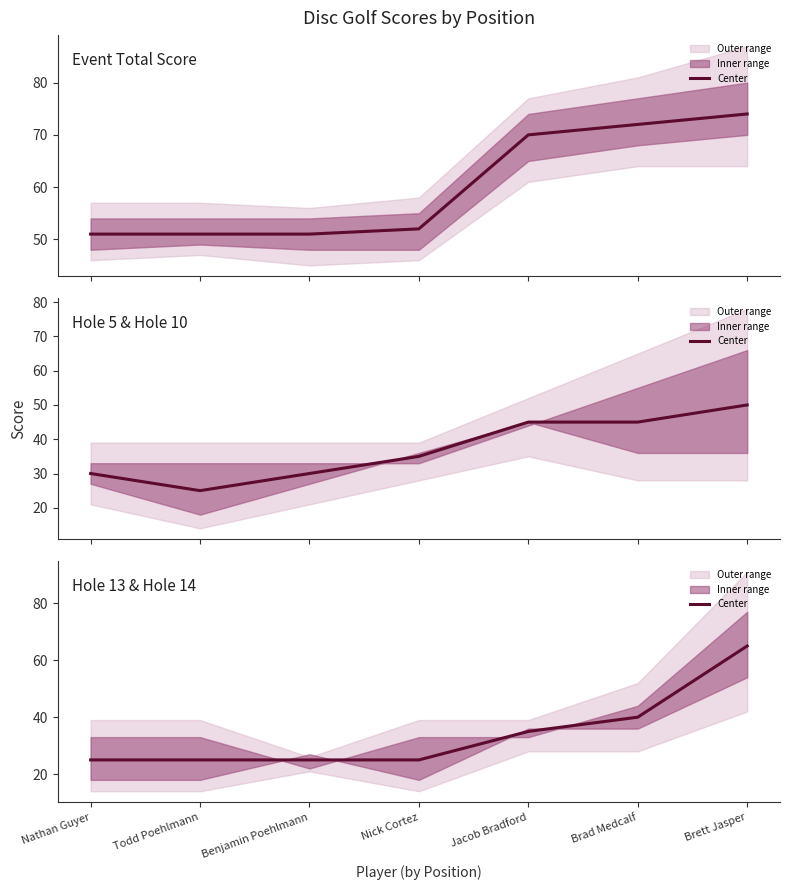

Count the number of categories in the chart.

7